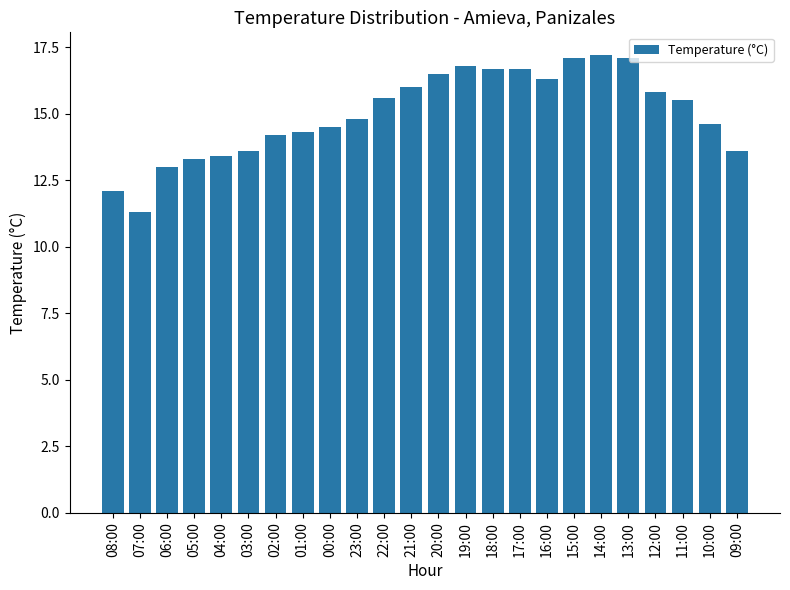

How many categories are shown in the chart?

24